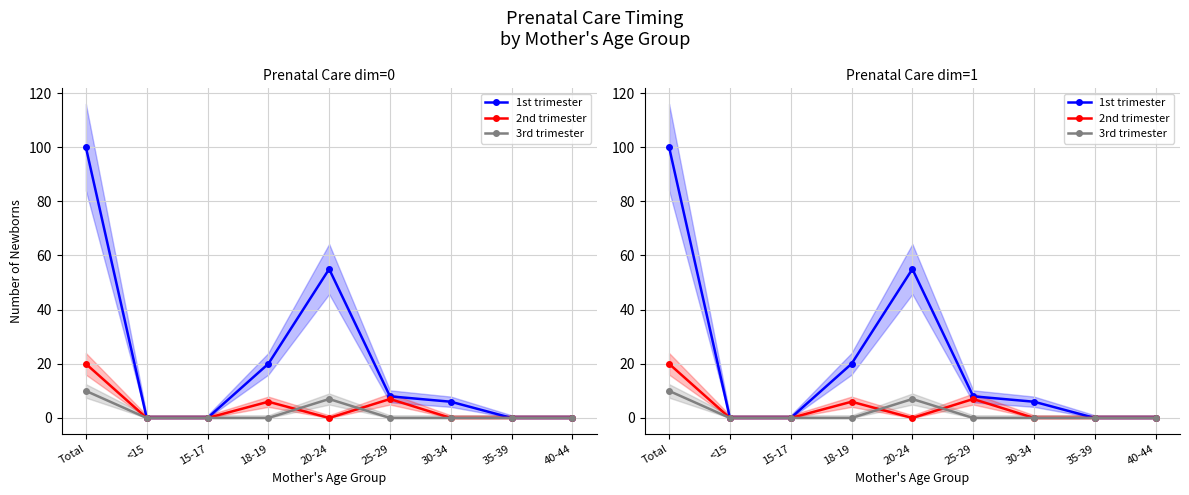

True or false: 3rd trimester and 1st trimester cross at least once.

False